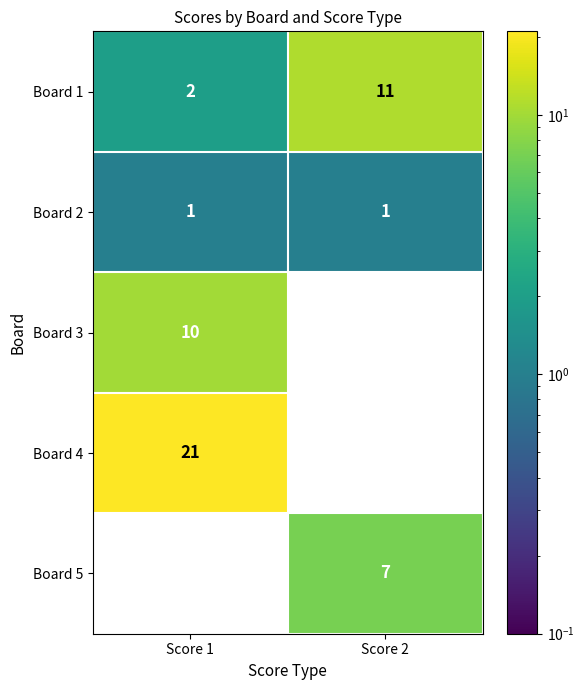

Rank the series by their average value, from highest to lowest.

Board 4, Board 1, Board 3, Board 5, Board 2